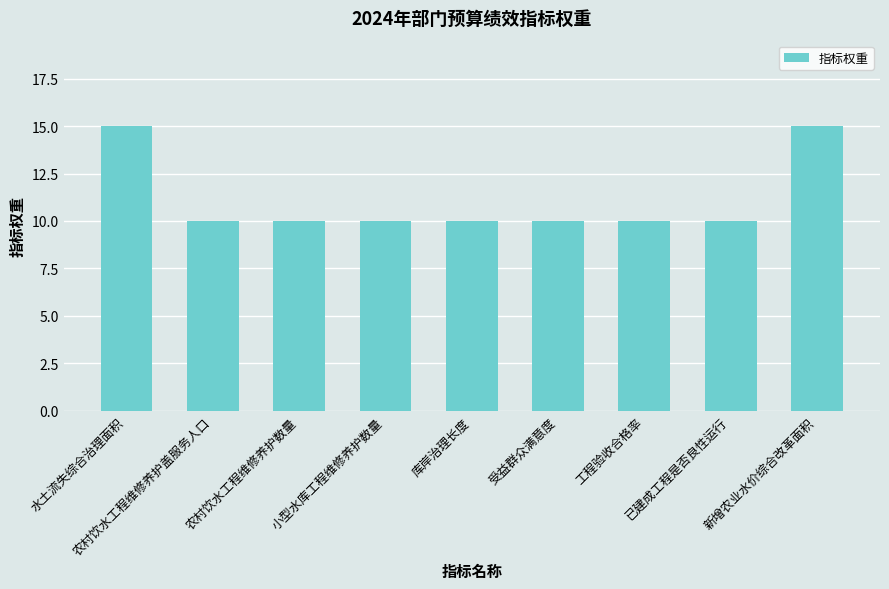

Are the bars horizontal?

No